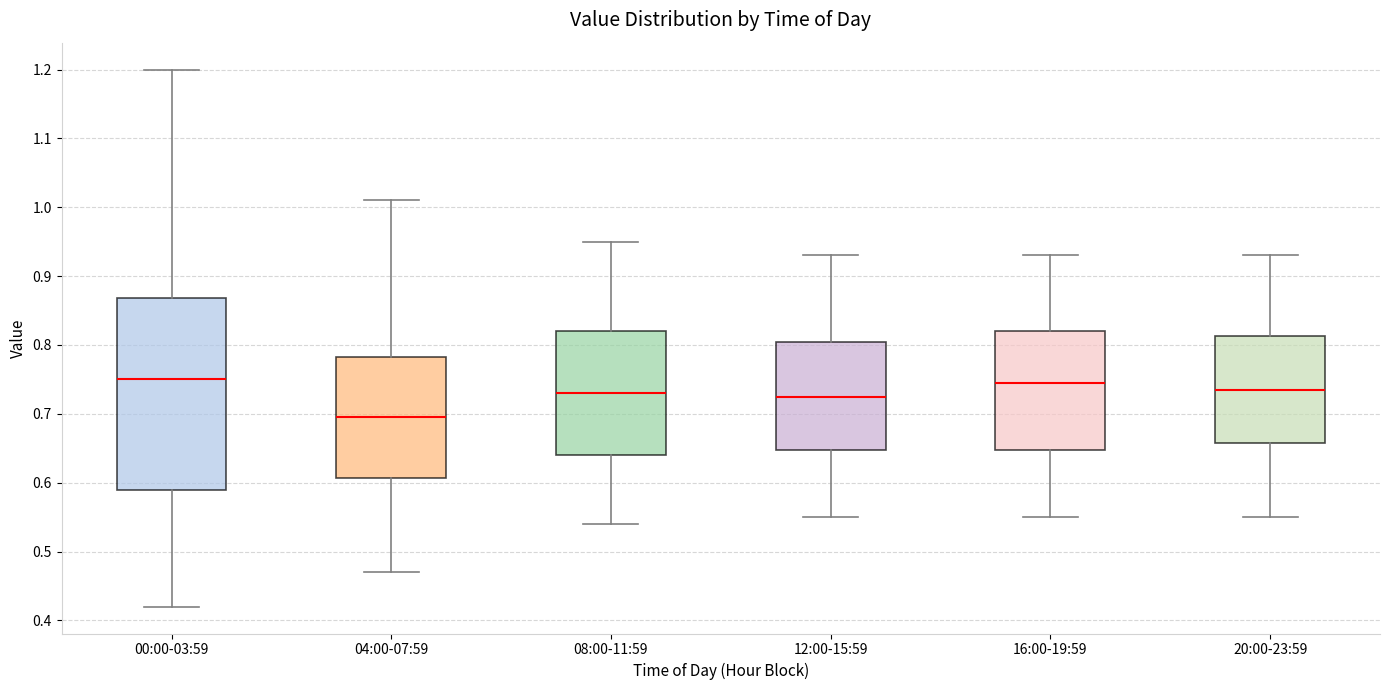

Comparing the boxes themselves (not the whiskers), which one is the tallest?

00:00-03:59